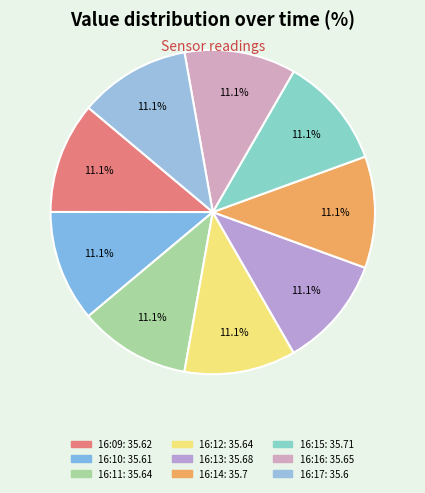

What is the largest slice in the pie chart?

16:15